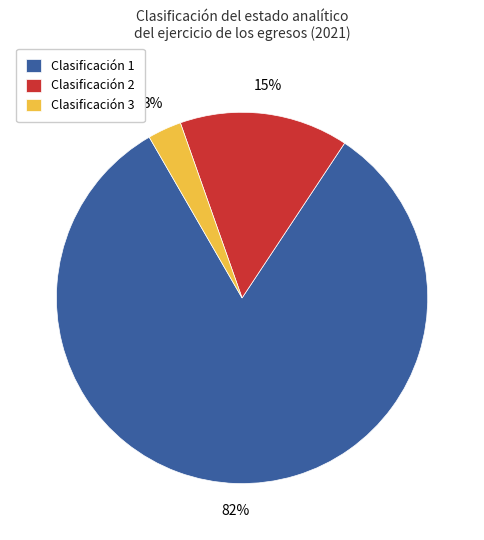

How many slices are in this pie chart?

3